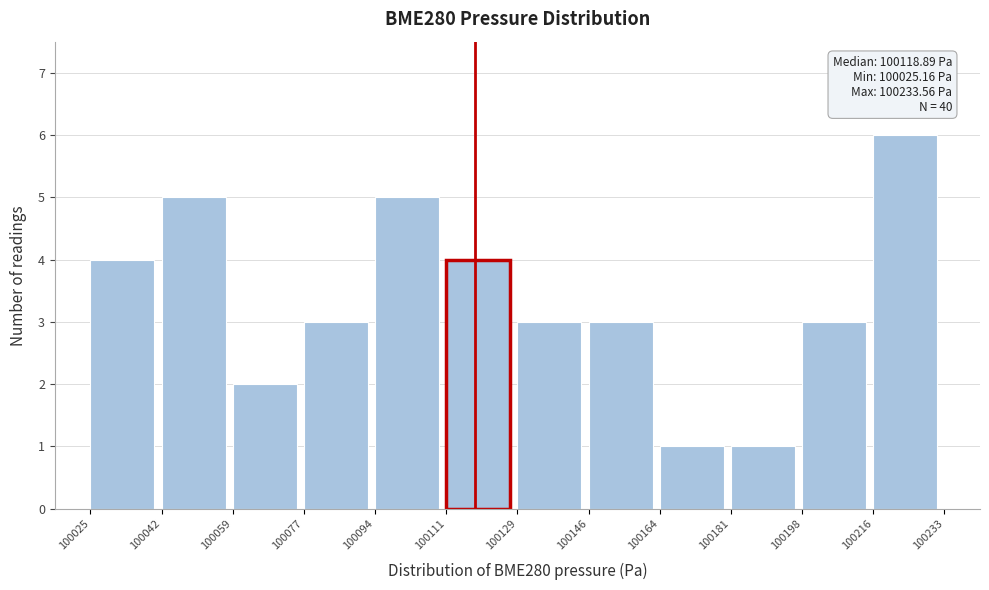

Over which range of the x-axis is the bar tallest?

100216 to 100233